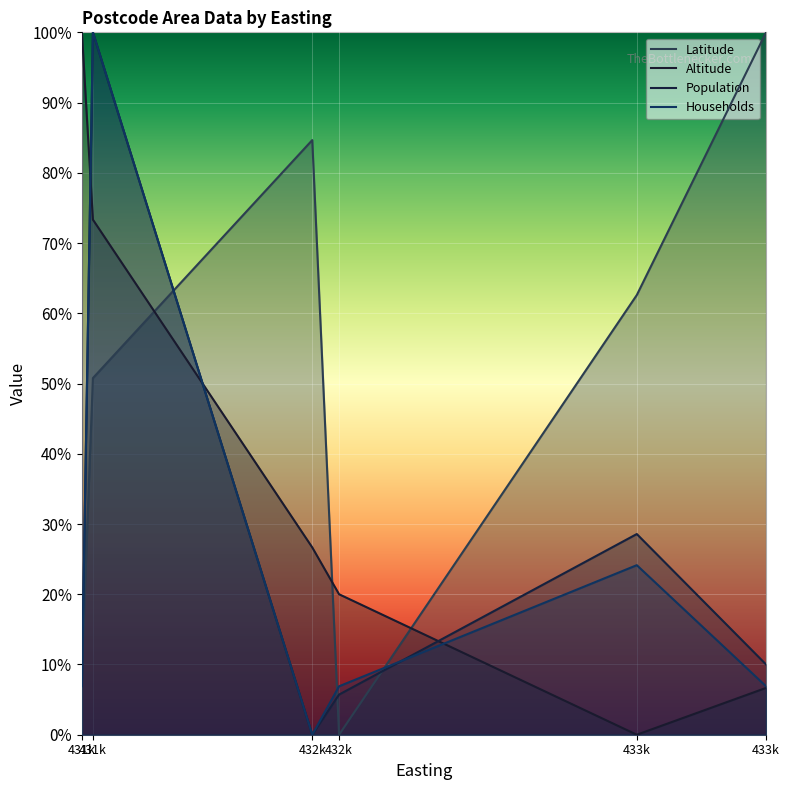

Rank the series at 433k from highest to lowest value.

Latitude, Population, Households, Altitude